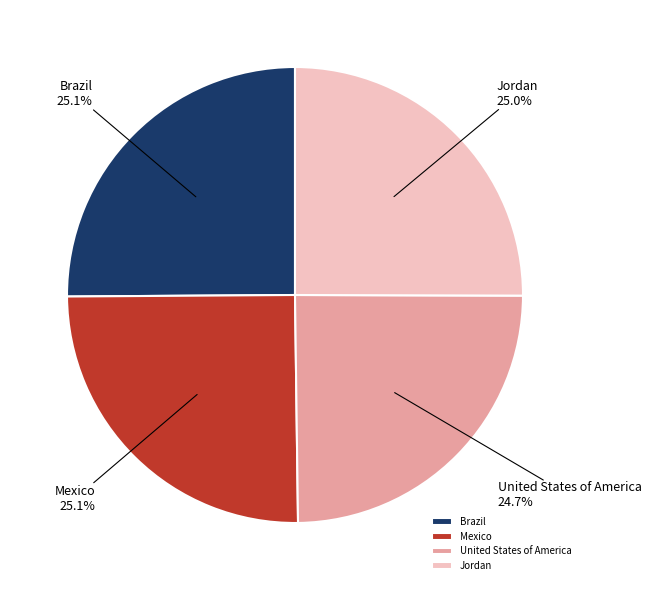

Count the number of slices in the pie.

4